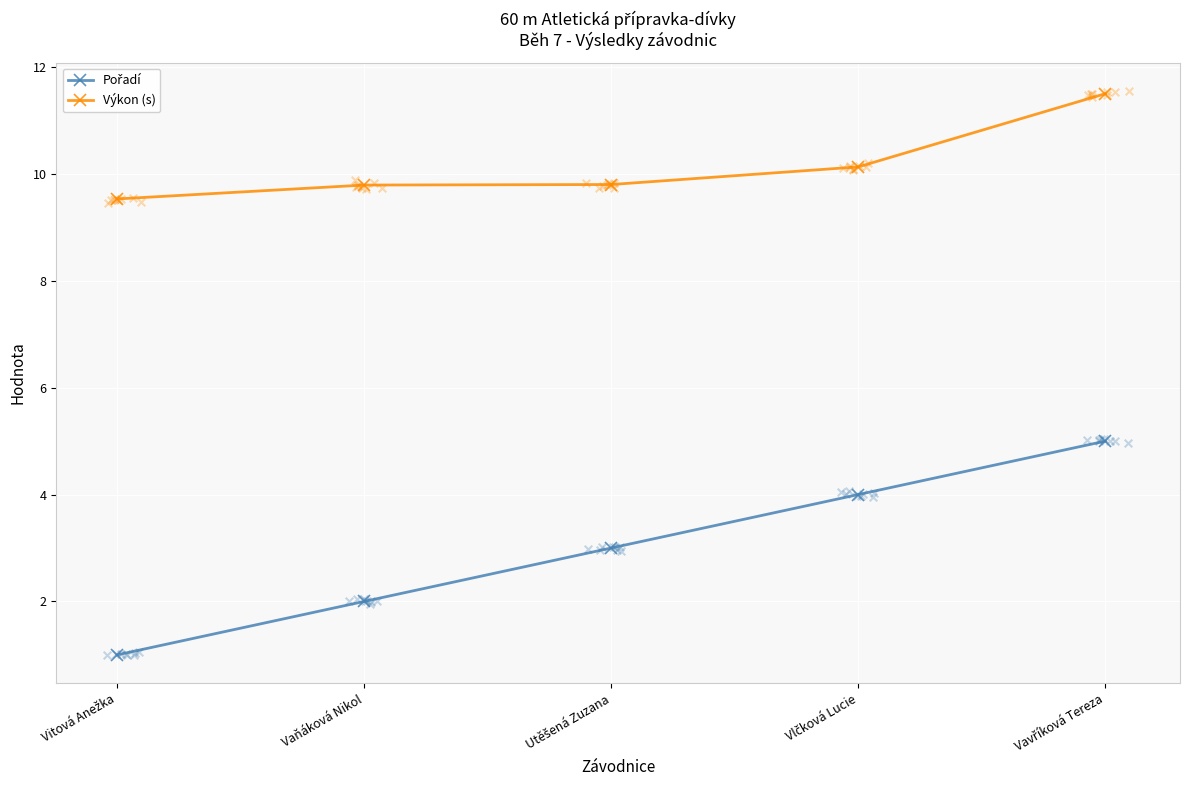

Which series contains the highest Y value?

Výkon (s)